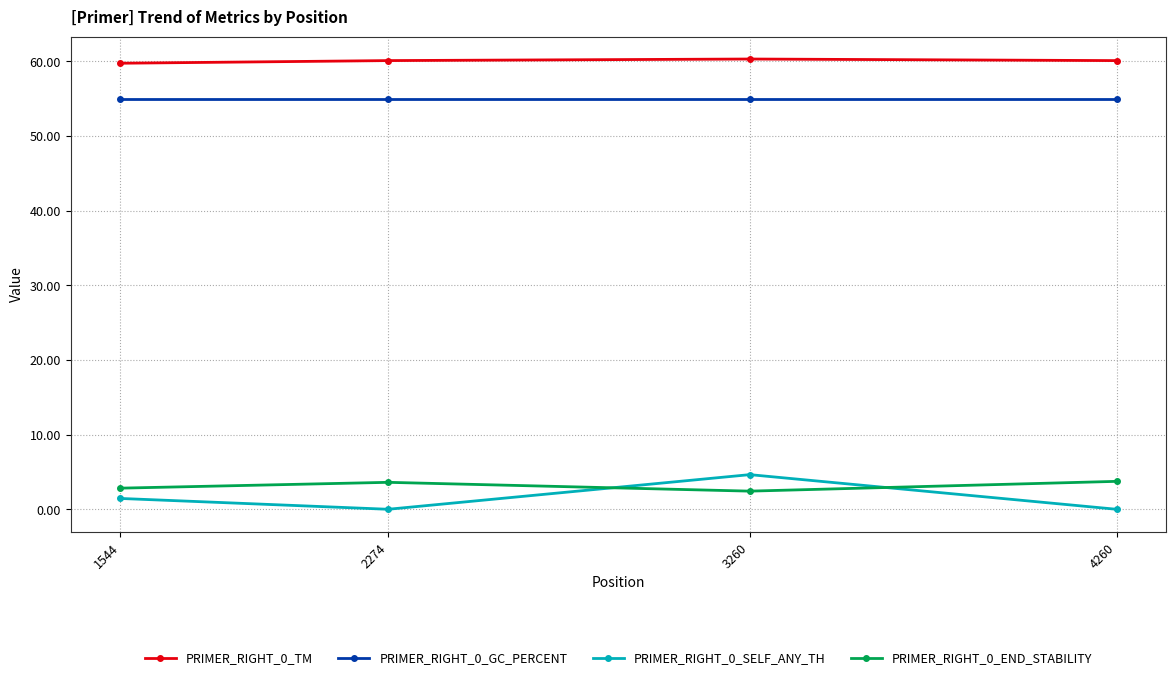

True or false: PRIMER_RIGHT_0_TM and PRIMER_RIGHT_0_GC_PERCENT intersect in this chart.

False